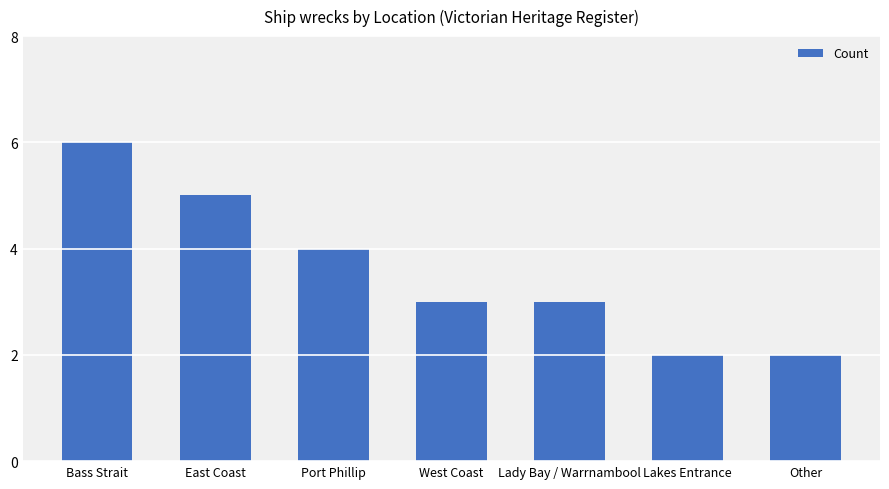

How many series are shown in this chart?

1